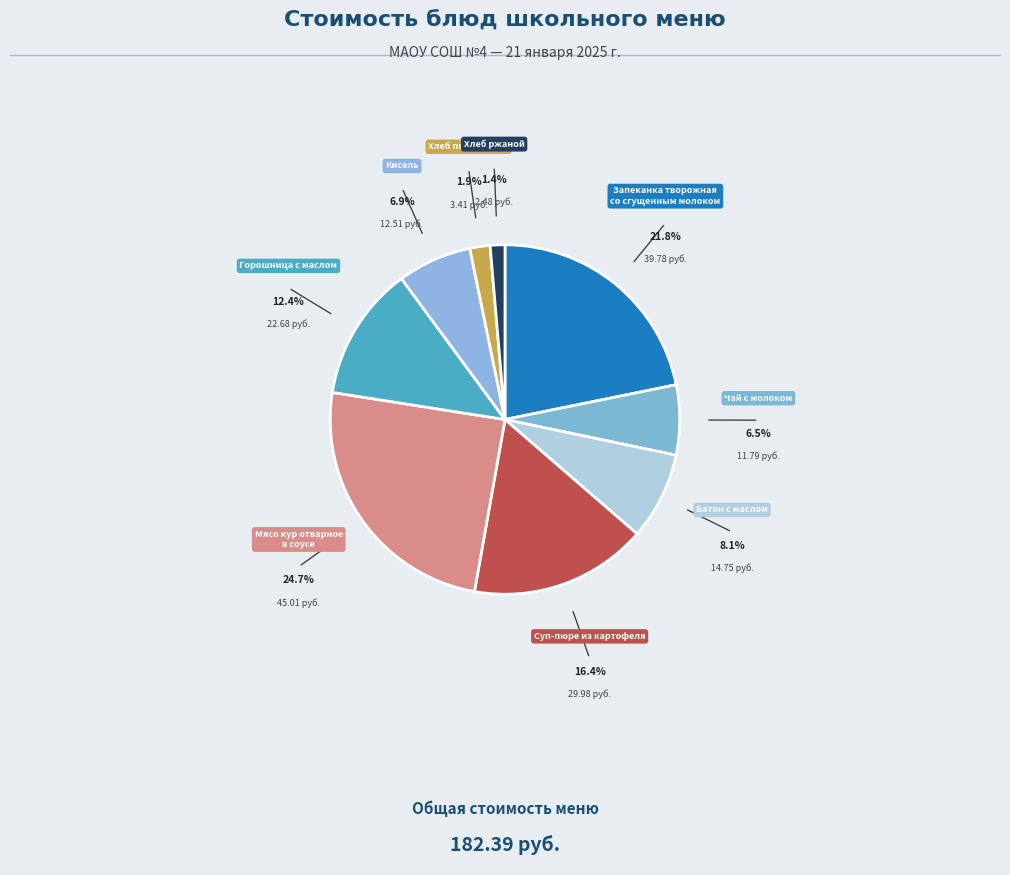

How many segments does this pie chart have?

9